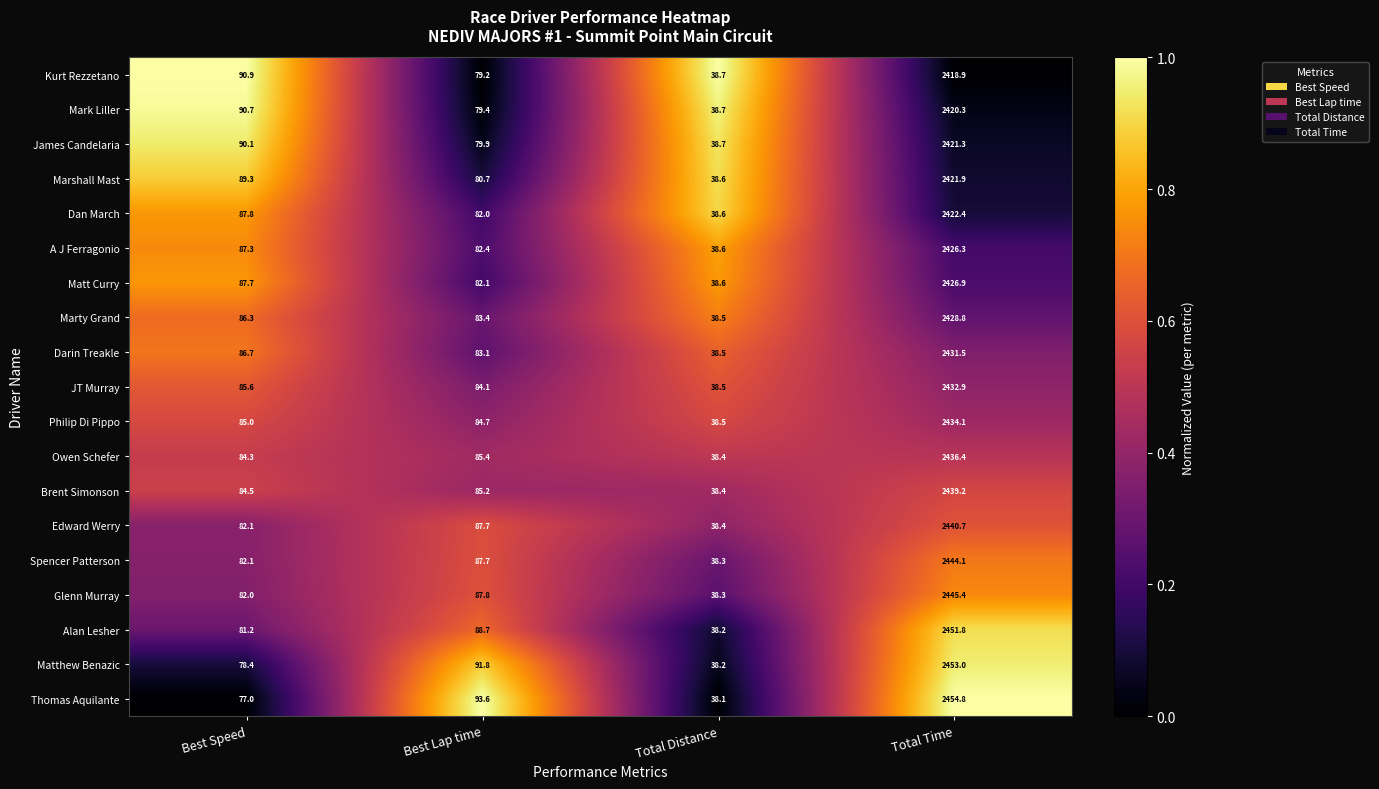

What is the difference between the second highest and second lowest values in the Mark Liller series?

11.3